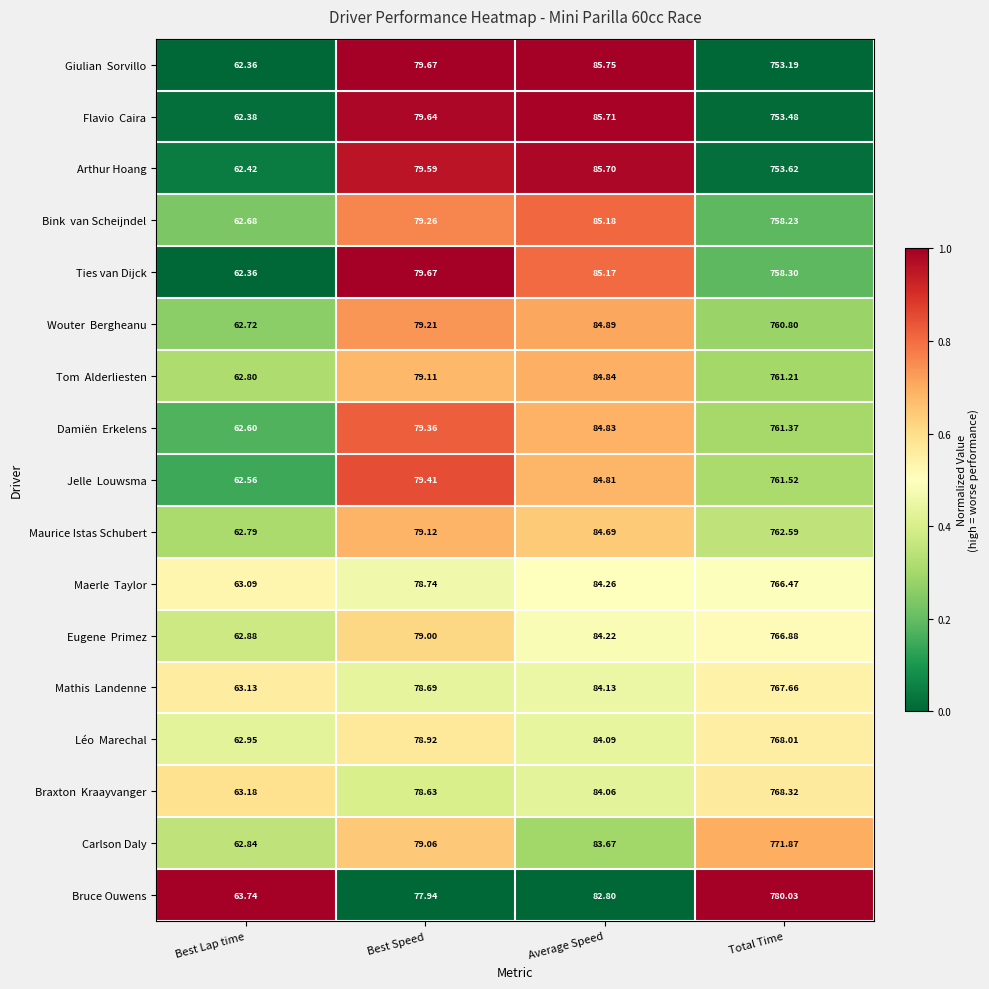

Which series has the widest spread of values?

Bruce Ouwens